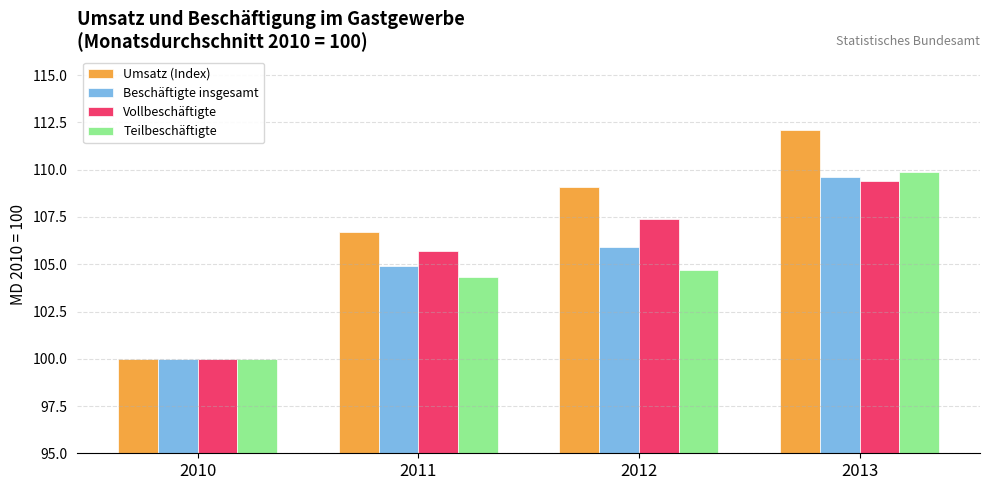

What are all the series names shown in the legend?

Umsatz (Index), Beschäftigte insgesamt, Vollbeschäftigte, Teilbeschäftigte